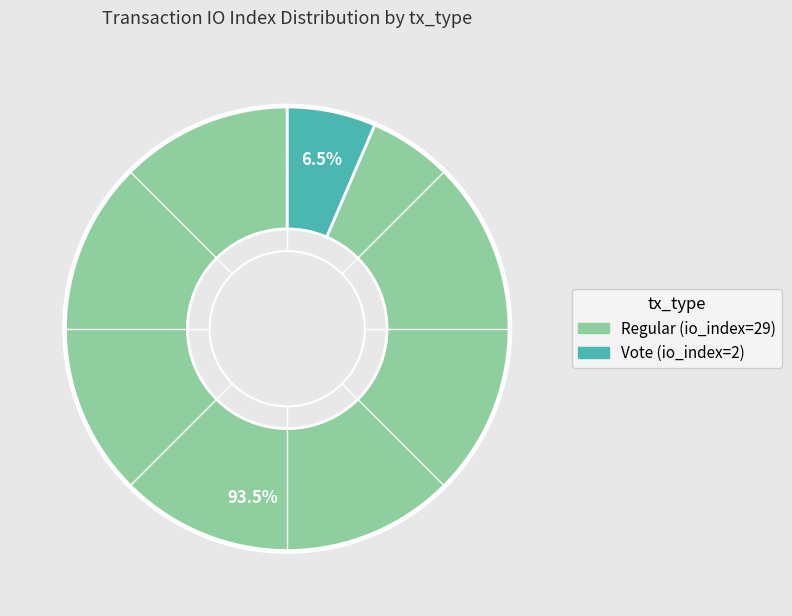

What percentage is NOT represented by Regular (io_index=29)?

6.5%